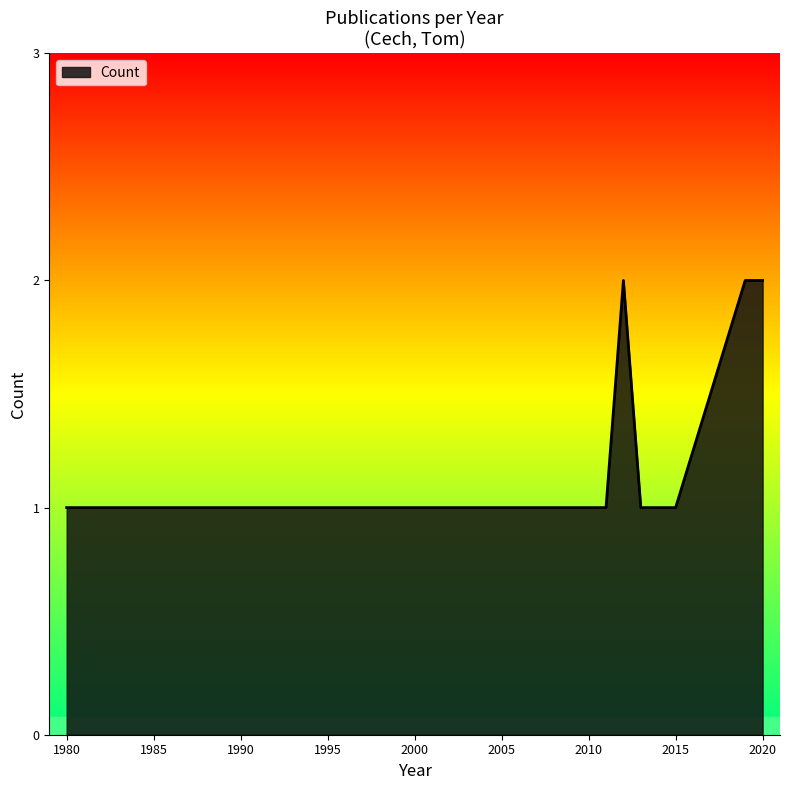

What is the minimum value shown in the chart?

1